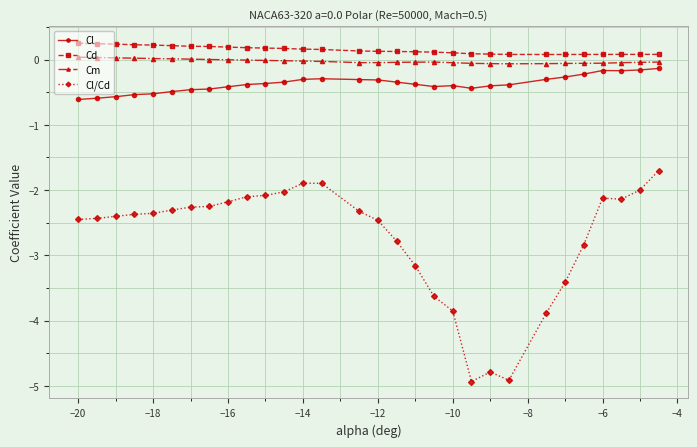

What is the value of the Cl point at the 4th from the left?

-0.5